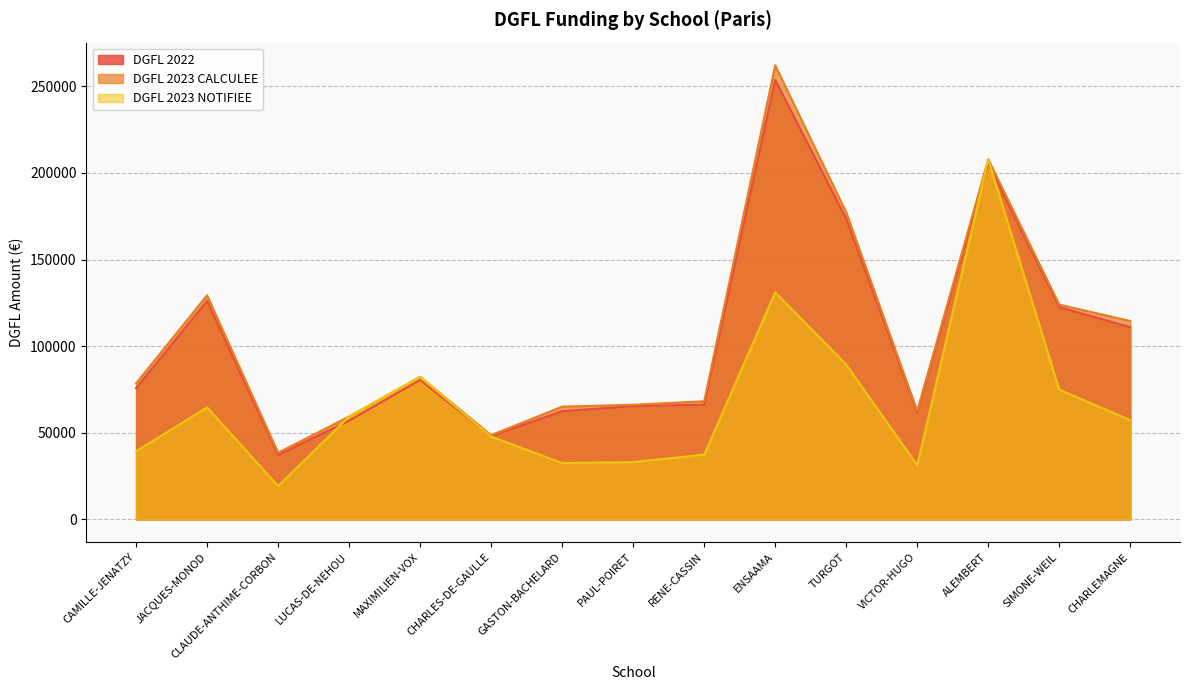

Is the value of DGFL 2022 at SIMONE-WEIL greater than the value of DGFL 2023 CALCULEE at MAXIMILIEN-VOX?

Yes